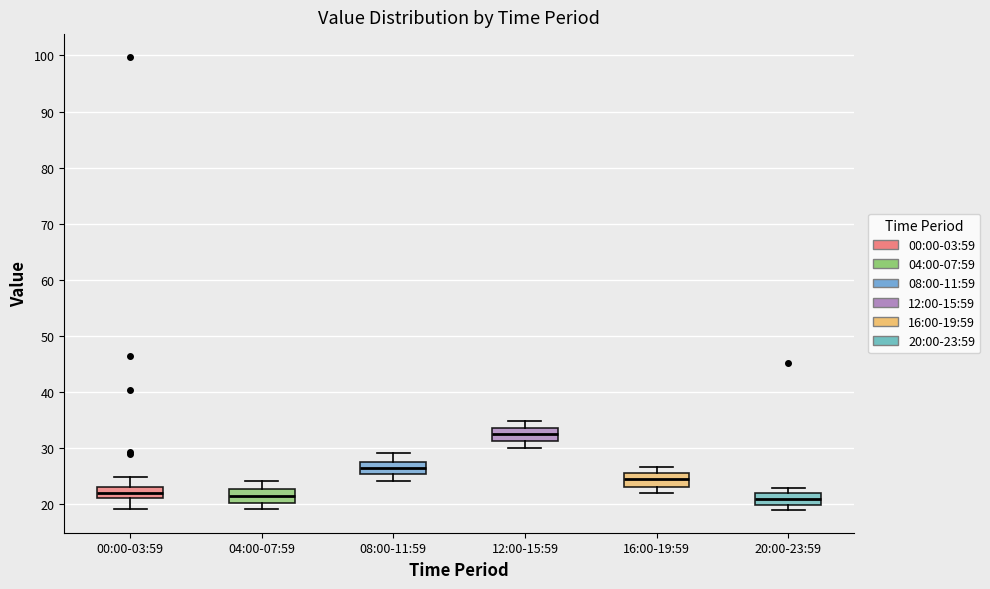

Reading left to right, read every box against the y-axis: the position of its median line, the range the box covers, and the ends of its whiskers. The values are not printed on the chart, so give them approximately, as read against the axis.

00:00-03:59: median 22, box 21 to 23, whiskers 19 to 25
04:00-07:59: median 22, box 20 to 23, whiskers 19 to 24
08:00-11:59: median 26, box 25 to 28, whiskers 24 to 29
12:00-15:59: median 33, box 31 to 34, whiskers 30 to 35
16:00-19:59: median 24, box 23 to 26, whiskers 22 to 27
20:00-23:59: median 21, box 20 to 22, whiskers 19 to 23